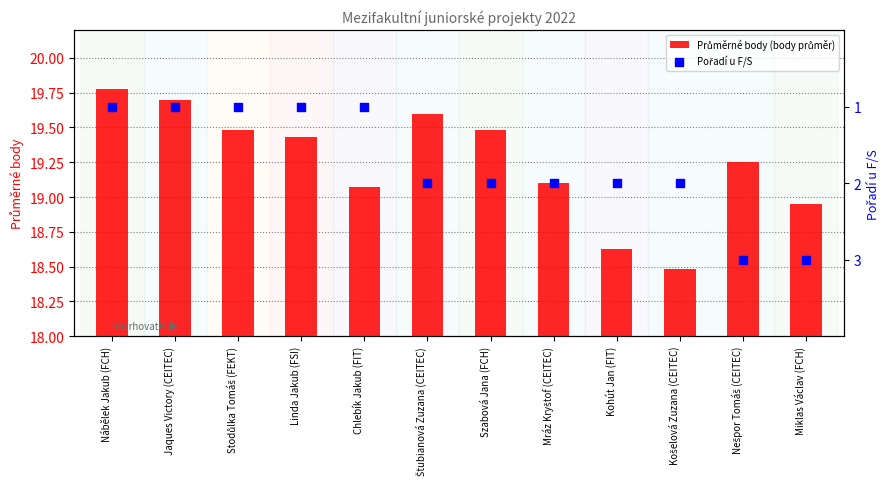

Which series contains the highest Y value?

Průměrné body (body průměr)